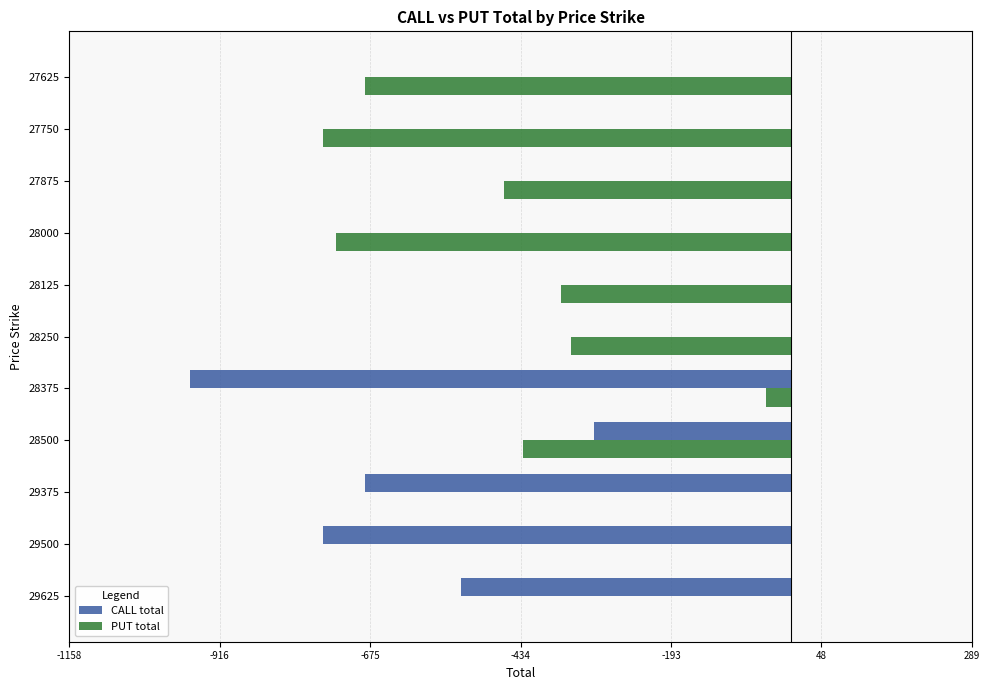

What is the total value across all series at 28000?

-730